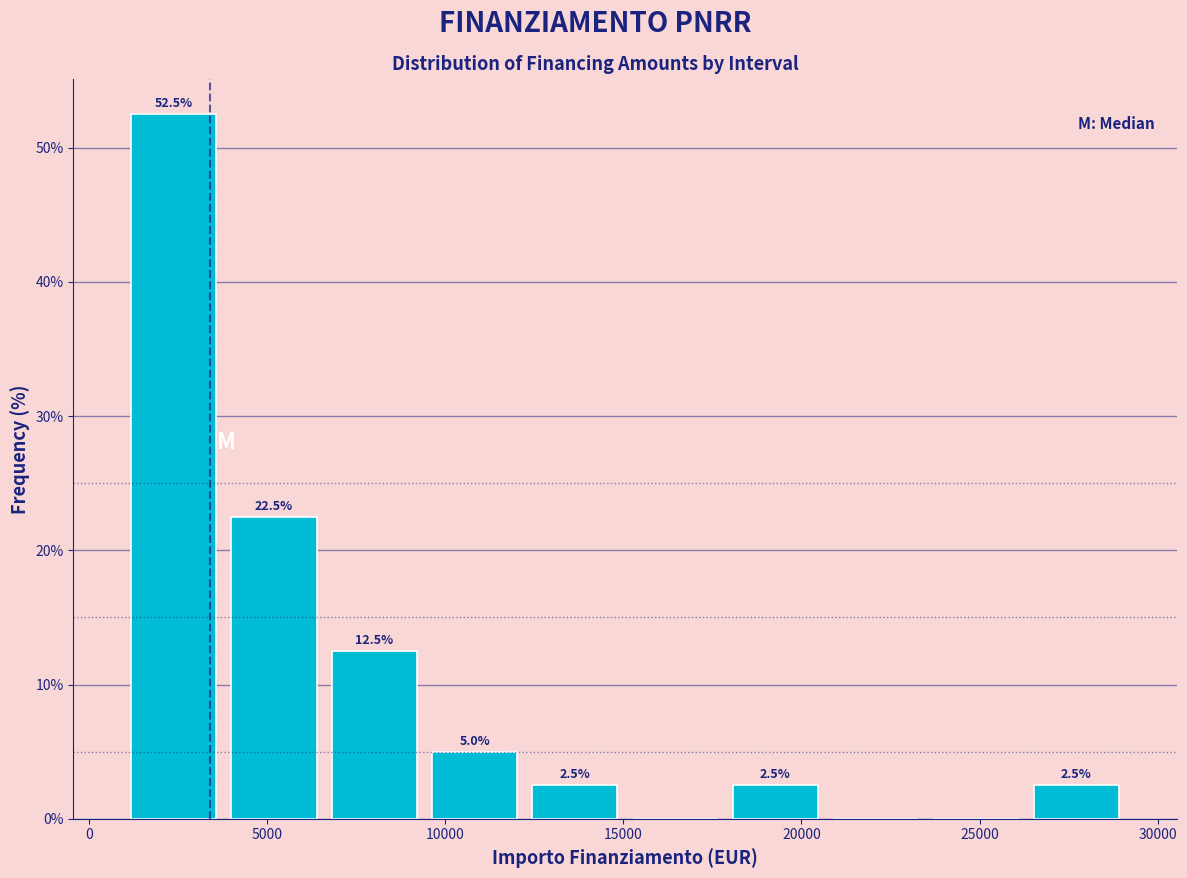

Over which range of the x-axis is the bar tallest?

1000 to 4000